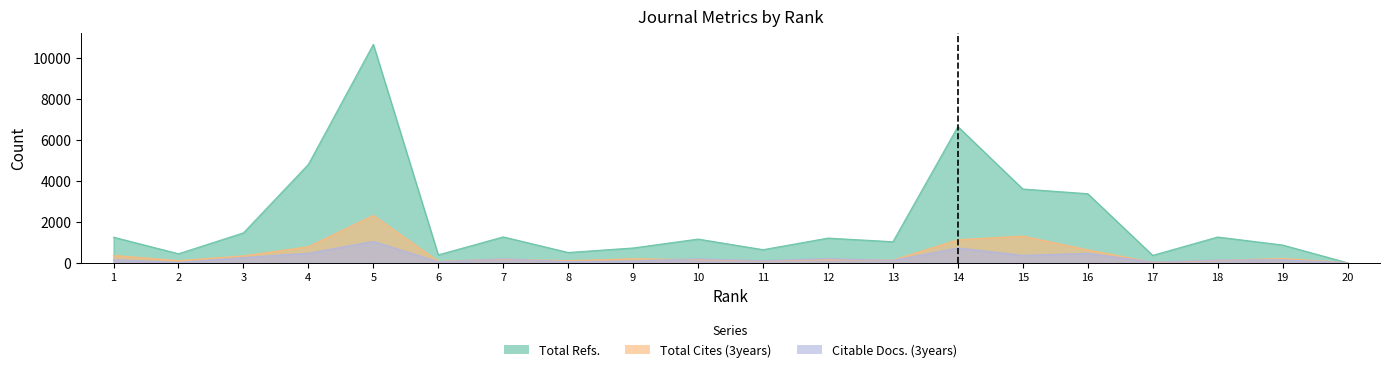

How many lines are shown in the chart?

3